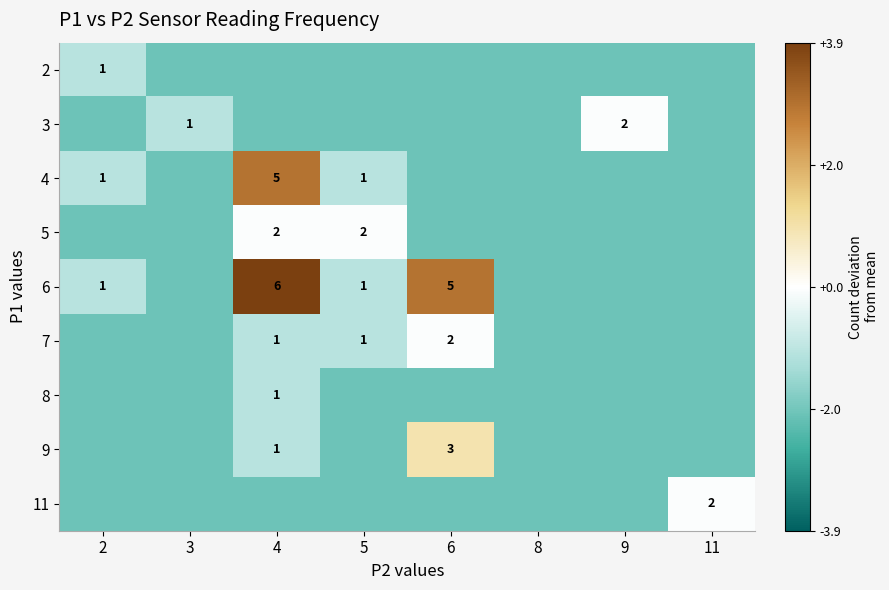

Is the value of 9 at 6 greater than the value of 8 at 4?

Yes